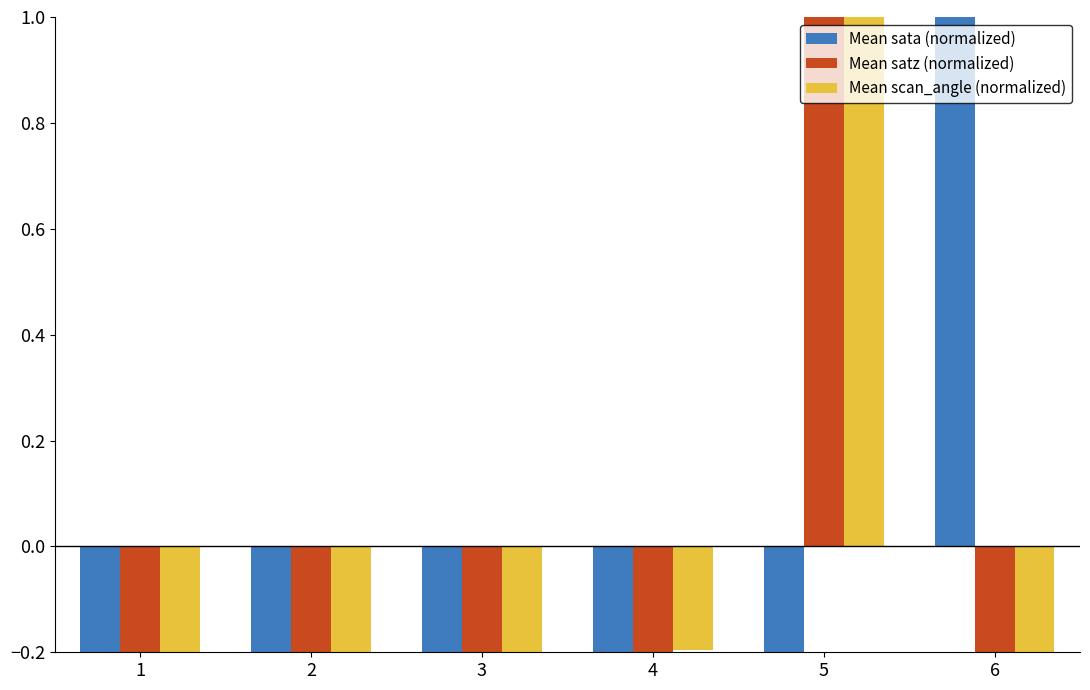

Rank the series by their maximum value, from lowest to highest.

Mean sata (normalized), Mean satz (normalized), Mean scan_angle (normalized)